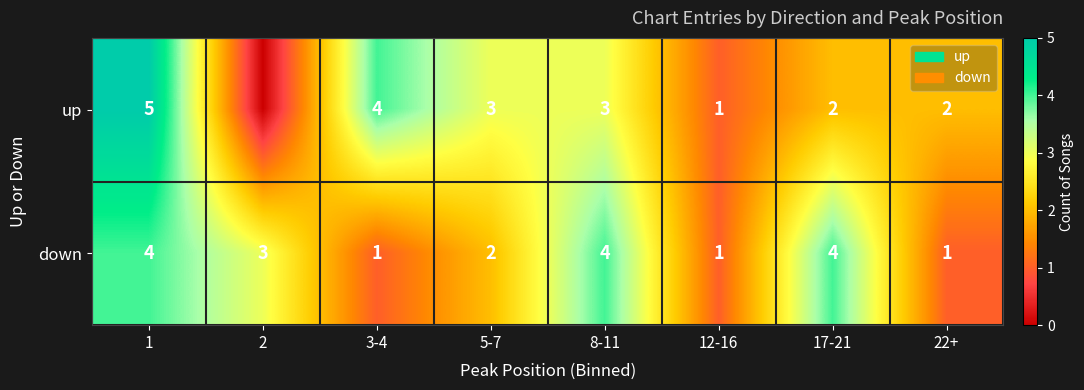

At which label does down first exceed 3?

1